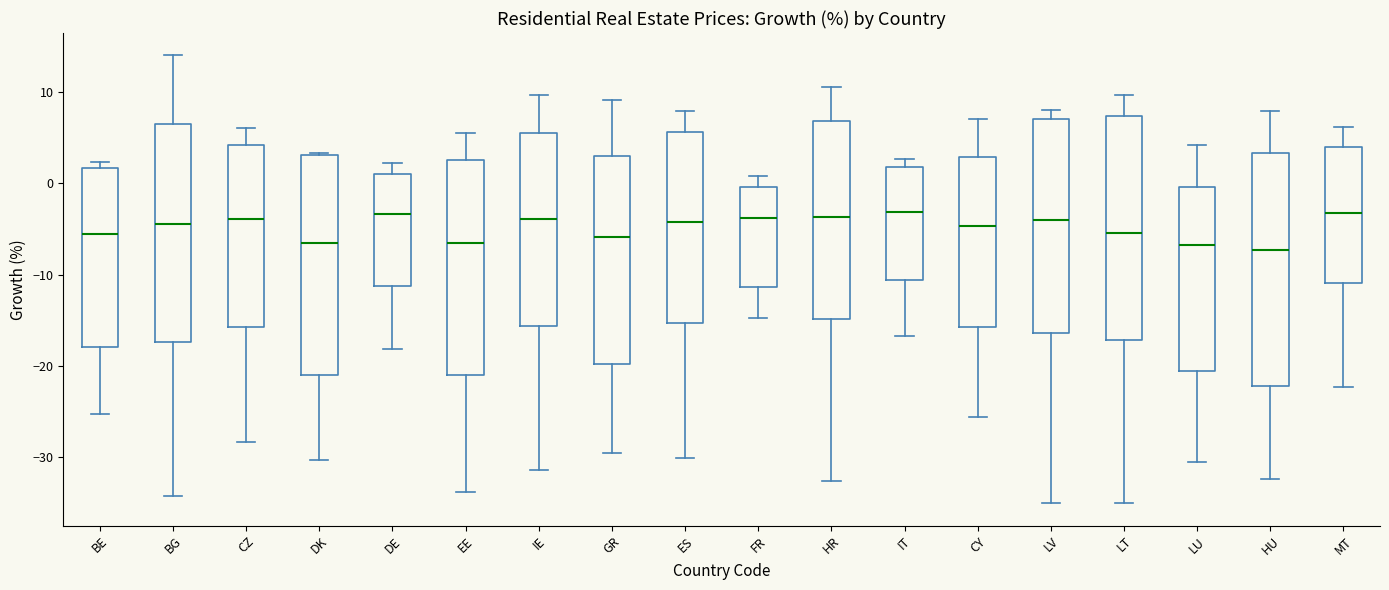

Reading left to right, transcribe this box plot: for each box, give where its median line is, the range the box spans, and where its two whiskers end, as read against the y-axis. The values are not printed on the chart, so give them approximately, as read against the axis.

BE: median -6, box -18 to 2, whiskers -25 to 2 (just above the box's upper edge)
BG: median -4, box -17 to 7, whiskers -34 to 14
CZ: median -4, box -16 to 4, whiskers -28 to 6
DK: median -7, box -21 to 3, whiskers -30 to 3
DE: median -3, box -11 to 1, whiskers -18 to 2
EE: median -7, box -21 to 3, whiskers -34 to 6
IE: median -4, box -16 to 6, whiskers -32 to 10
GR: median -6, box -20 to 3, whiskers -30 to 9
ES: median -4, box -15 to 6, whiskers -30 to 8
FR: median -4, box -11 to 0, whiskers -15 to 1
HR: median -4, box -15 to 7, whiskers -33 to 11
IT: median -3, box -11 to 2, whiskers -17 to 3
CY: median -5, box -16 to 3, whiskers -26 to 7
LV: median -4, box -16 to 7, whiskers -35 to 8
LT: median -5, box -17 to 7, whiskers -35 to 10
LU: median -7, box -21 to 0, whiskers -31 to 4
HU: median -7, box -22 to 3, whiskers -33 to 8
MT: median -3, box -11 to 4, whiskers -22 to 6